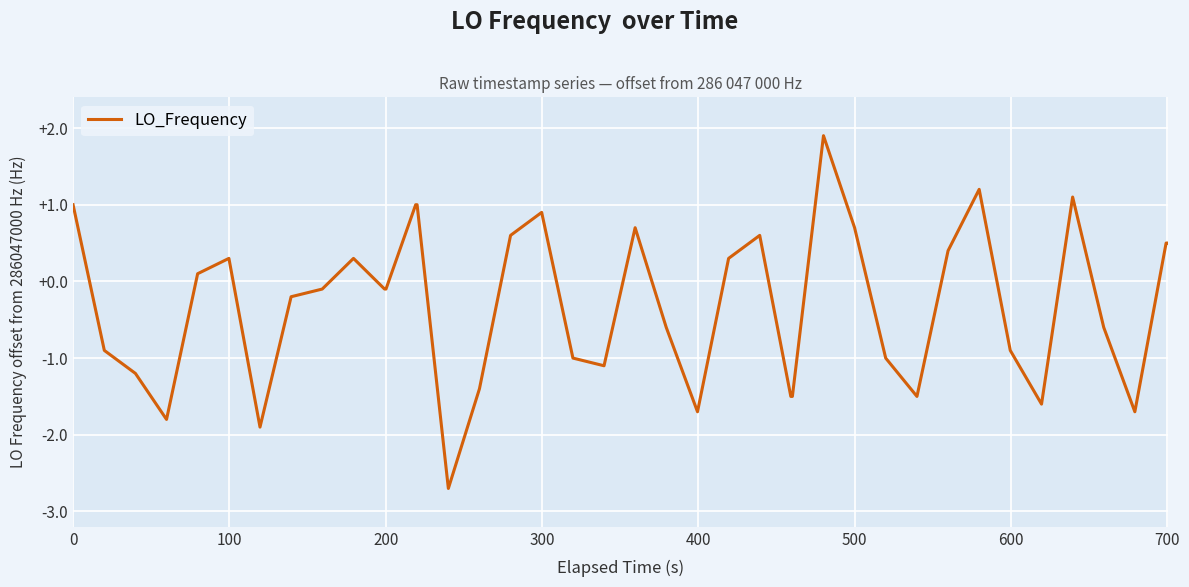

What is the maximum value shown in the chart?

1.9